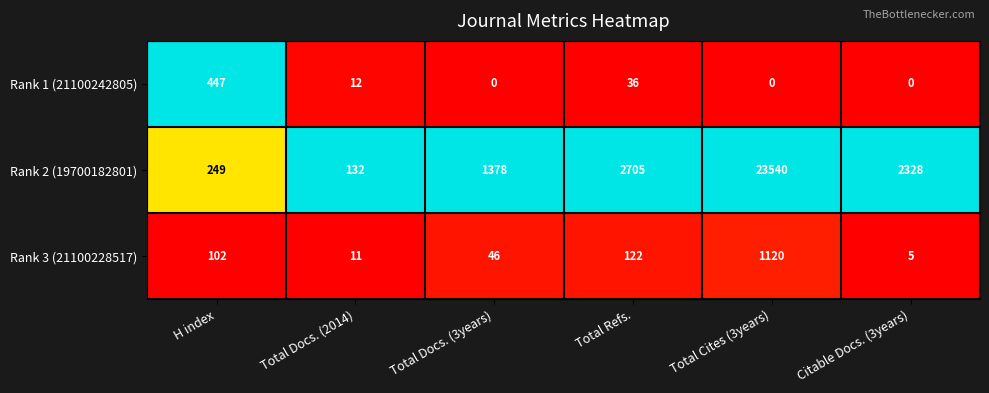

Which series has the widest spread of values?

Rank 2 (19700182801)